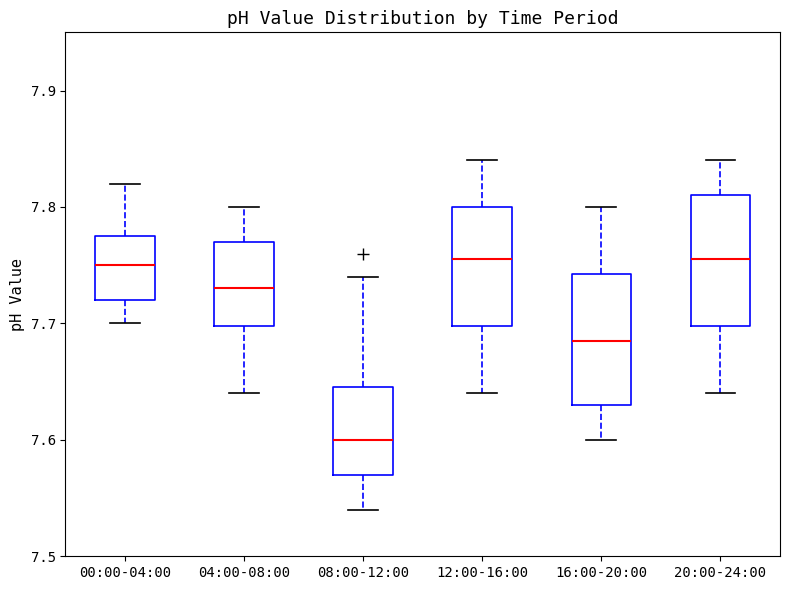

Reading left to right, transcribe this box plot: for each box, give where its median line is, the range the box spans, and where its two whiskers end, as read against the y-axis. The values are not printed on the chart, so give them approximately, as read against the axis.

00:00-04:00: median 7.75, box 7.72 to 7.78, whiskers 7.70 to 7.82
04:00-08:00: median 7.73, box 7.70 to 7.77, whiskers 7.64 to 7.80
08:00-12:00: median 7.60, box 7.57 to 7.65, whiskers 7.54 to 7.74
12:00-16:00: median 7.76, box 7.70 to 7.80, whiskers 7.64 to 7.84
16:00-20:00: median 7.69, box 7.63 to 7.74, whiskers 7.60 to 7.80
20:00-24:00: median 7.76, box 7.70 to 7.81, whiskers 7.64 to 7.84